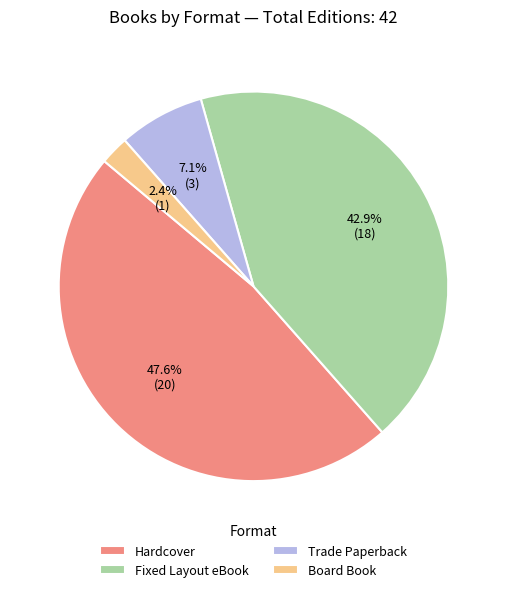

To the nearest percent, what portion does Trade Paperback represent?

7%